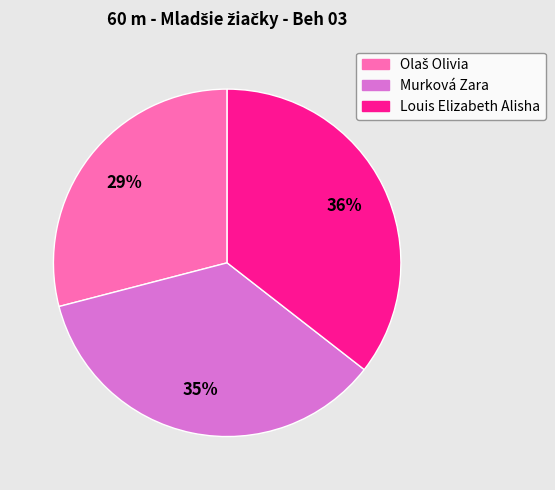

How many slices are in this pie chart?

3